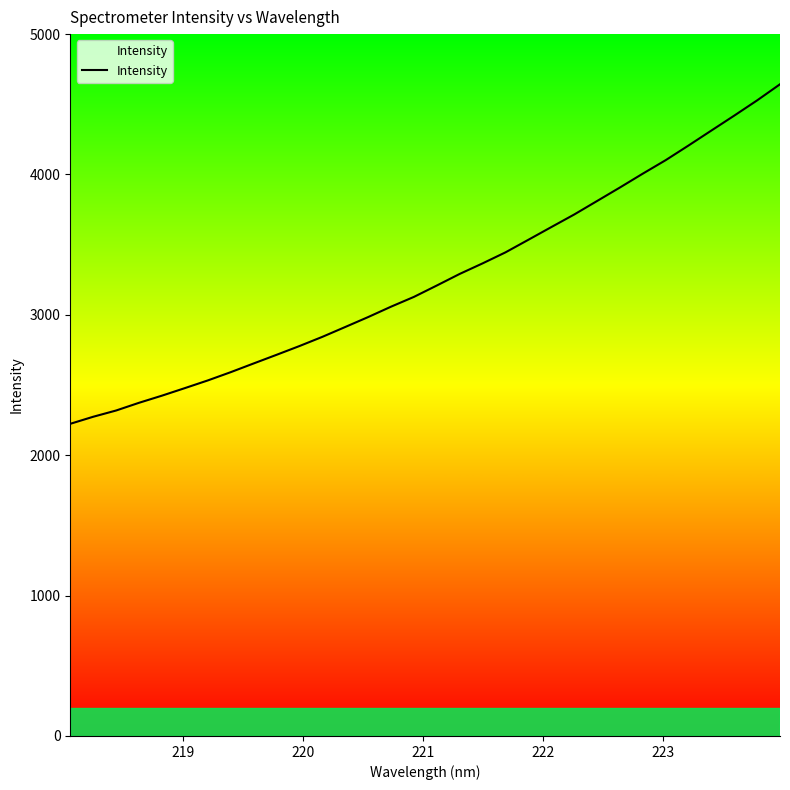

How many data points are above 3209?

16